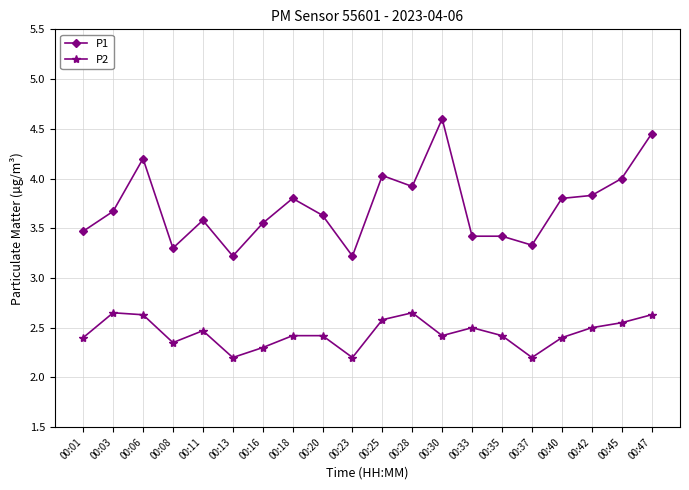

List the series in order of their overall mean, lowest first.

P2, P1